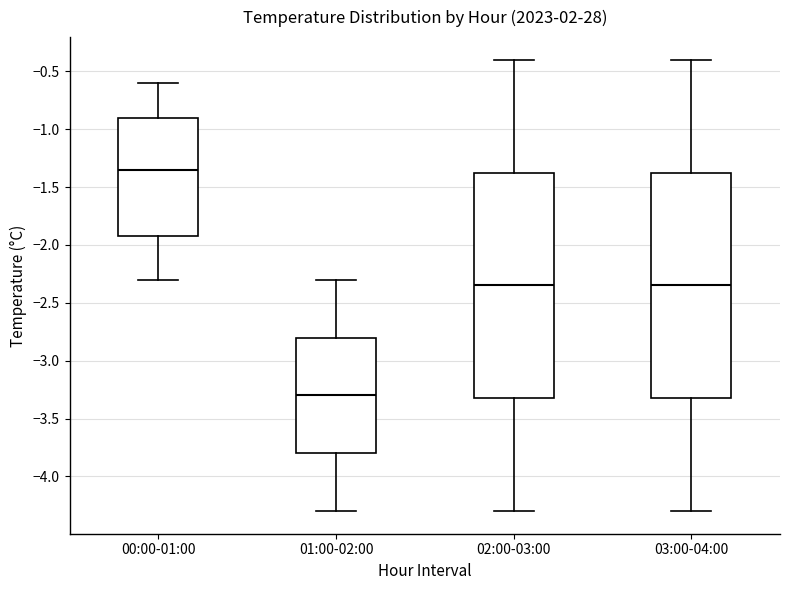

Where is the lower edge of the box for 03:00-04:00 on the y-axis? The values are not printed on the chart, so give them approximately, as read against the axis.

-3.30